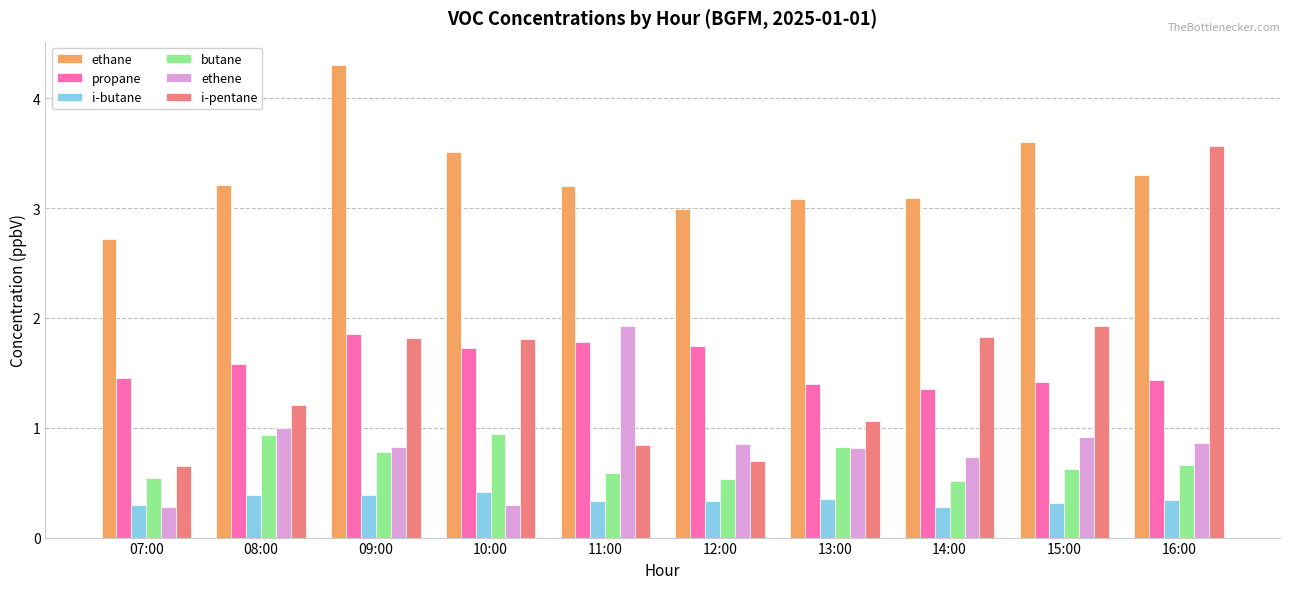

What is the total value across all series at 16:00?

10.2